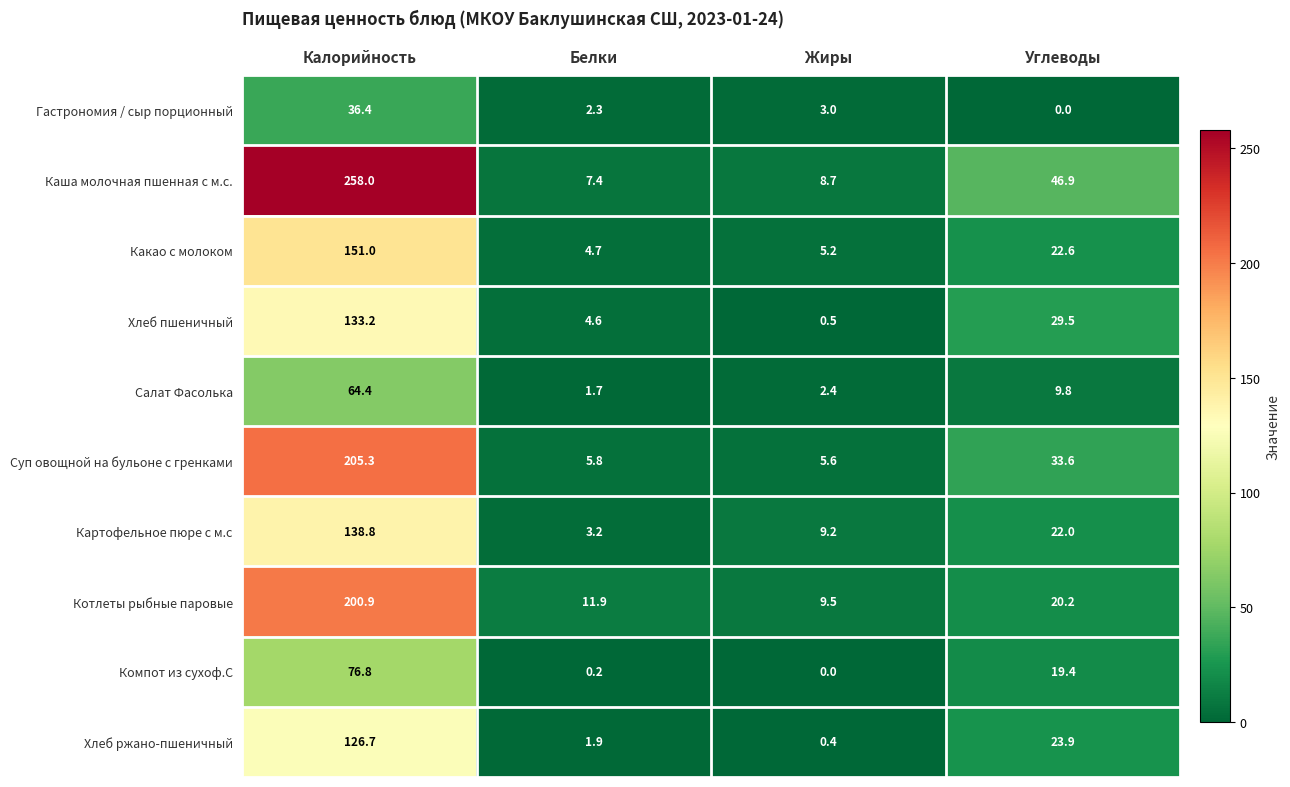

What is the difference between the highest and lowest values at Жиры?

9.5